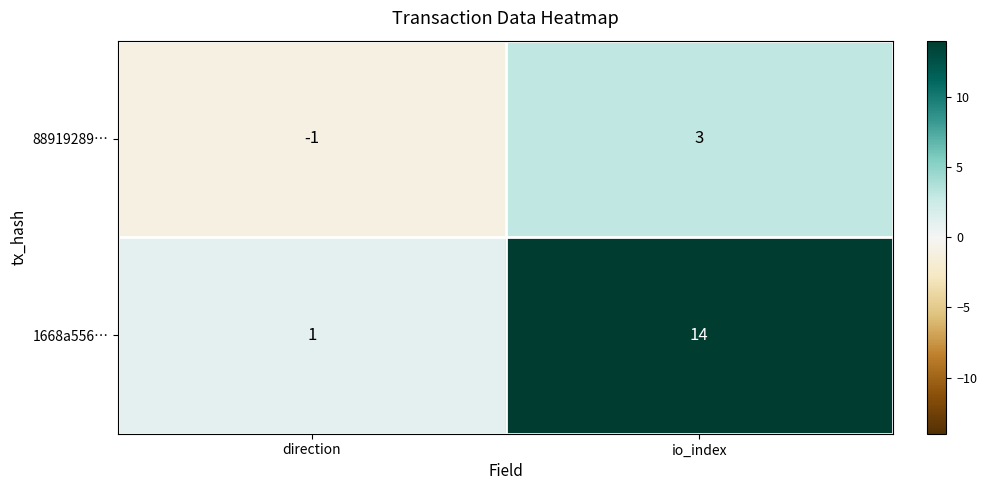

What is the difference between the maximum and minimum values in the 88919289… series?

4